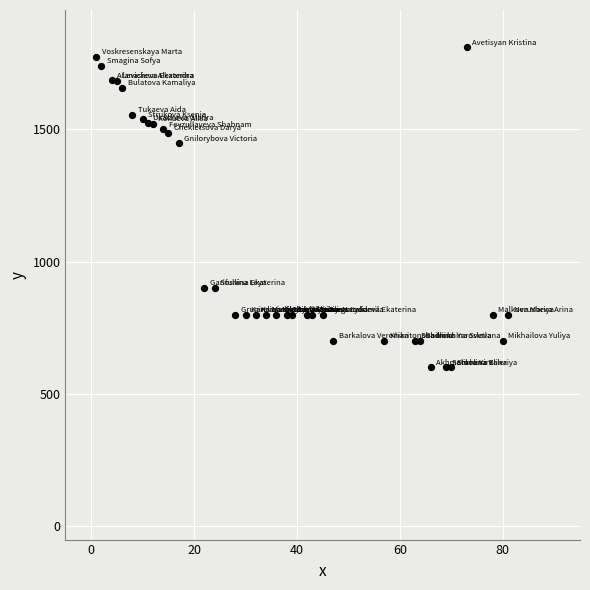

What Y value in the scatter plot is closest to 1204?

1446